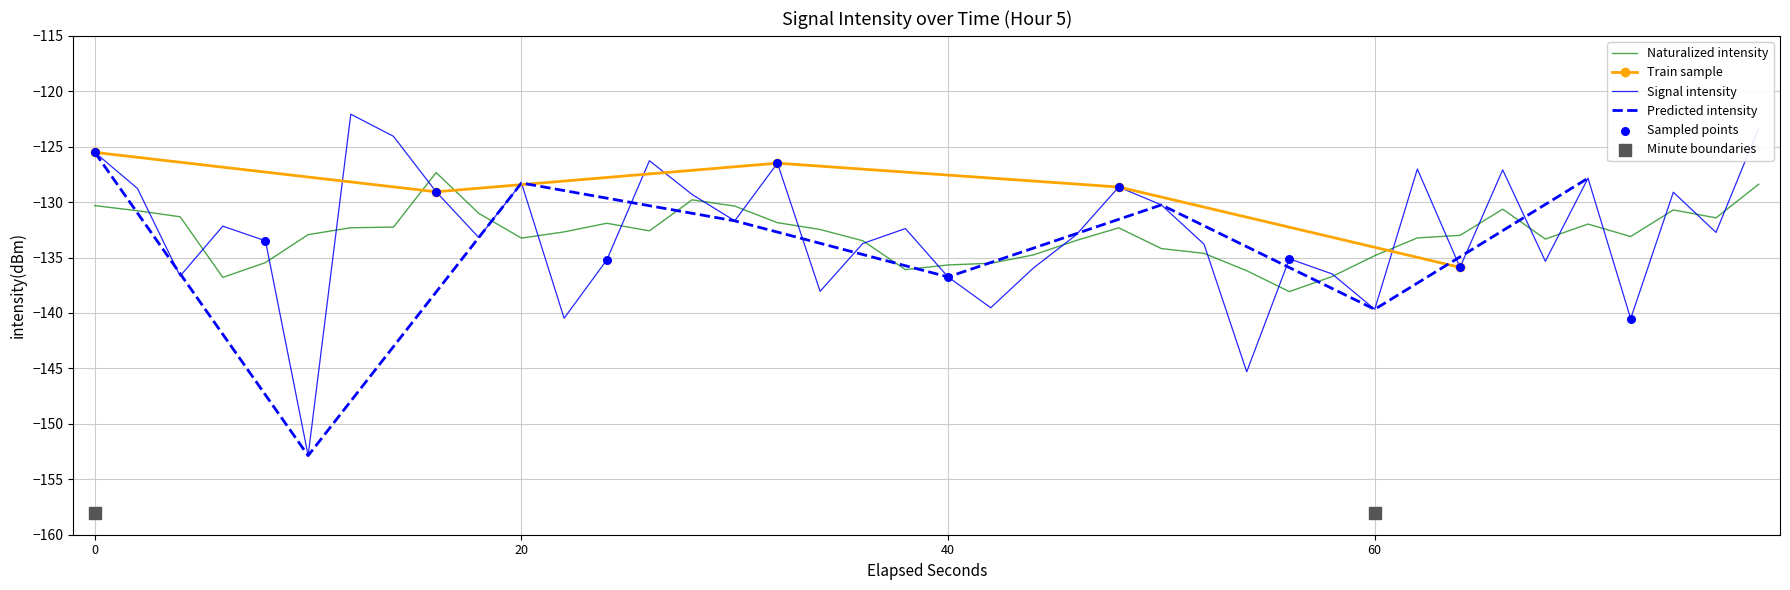

What is the highest value of the Signal intensity series?

-122.1